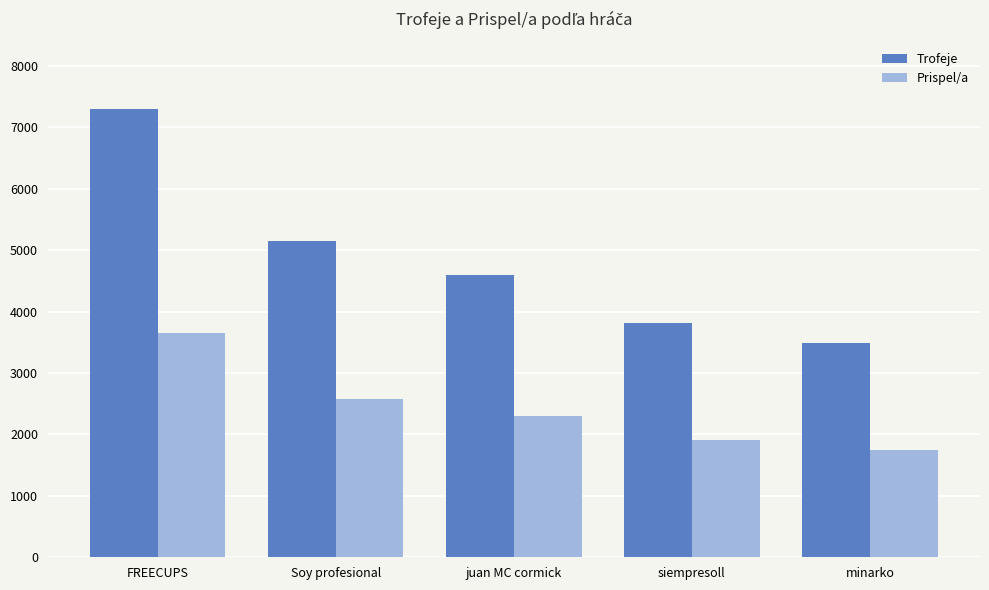

The value of Prispel/a at FREECUPS is 5231. True or false?

False